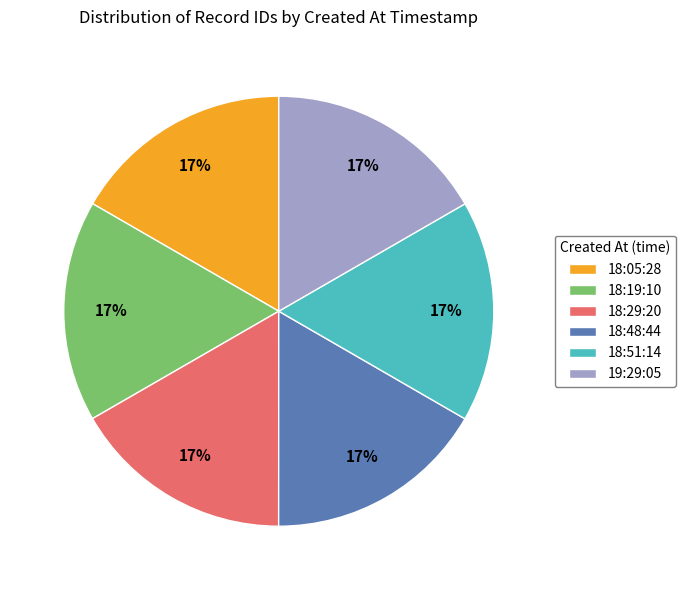

Is it true that 18:29:20 is 6% of the pie?

False